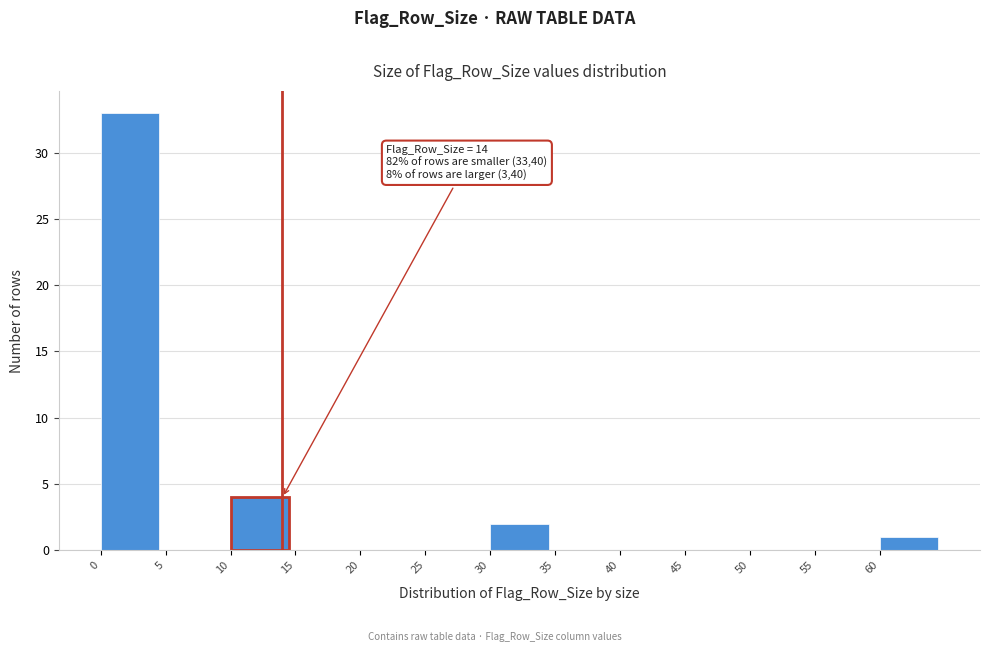

Over which range of the x-axis is the bar tallest?

0 to 5